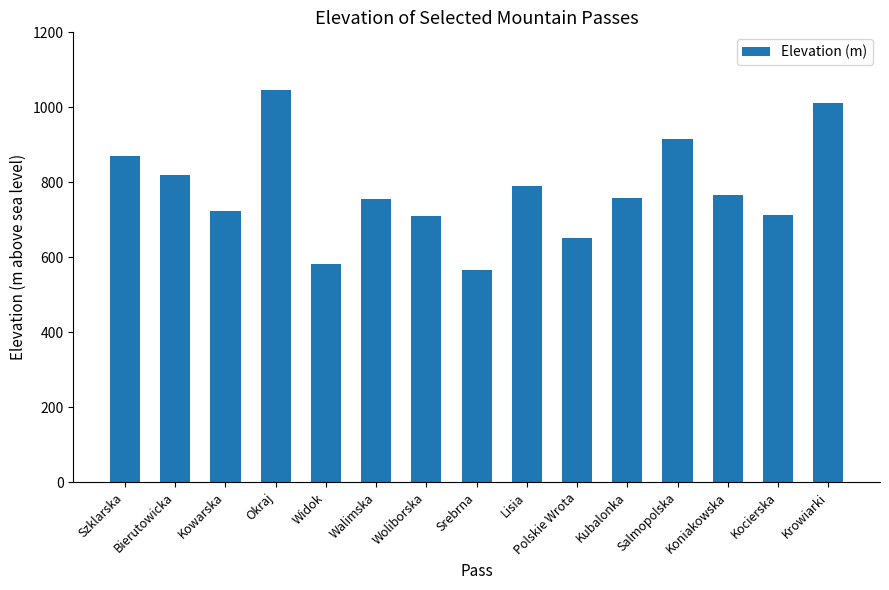

Read the value at Krowiarki, to the nearest 5.

1010